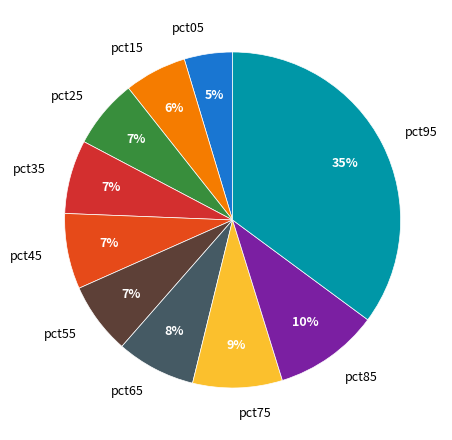

How many segments does this pie chart have?

10